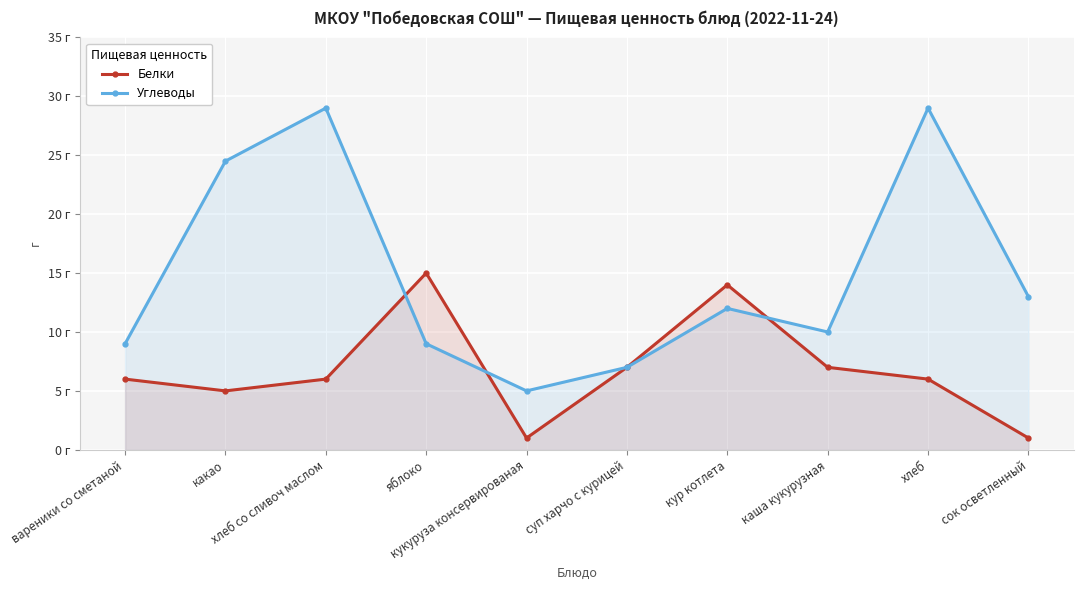

What is the highest value of the Углеводы series?

29.0